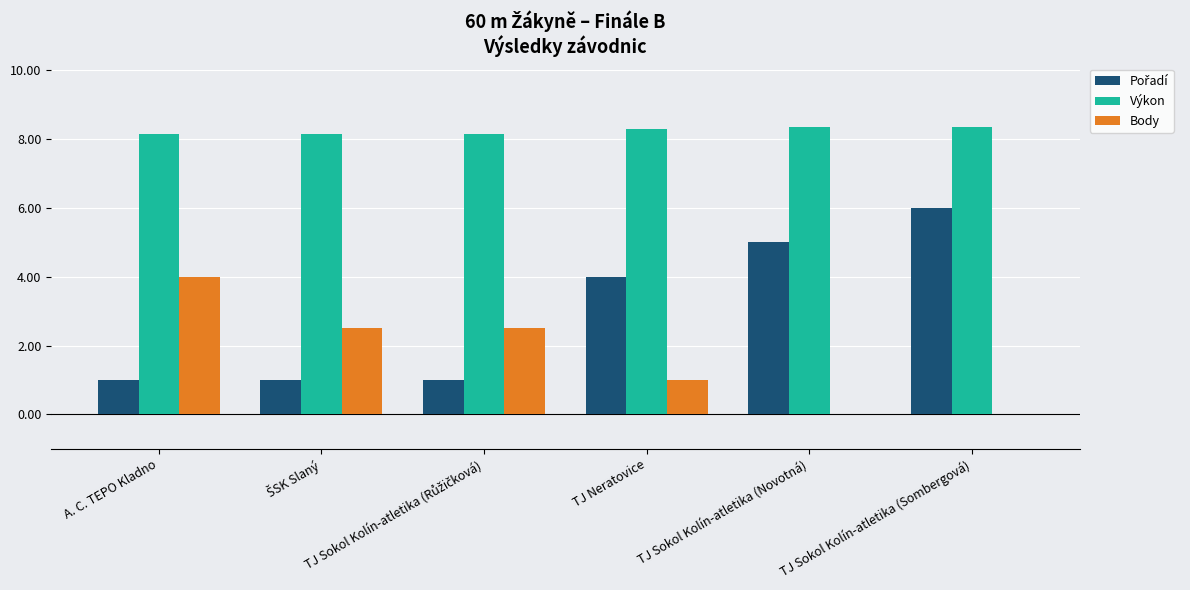

Which series has the largest total across all categories?

Výkon